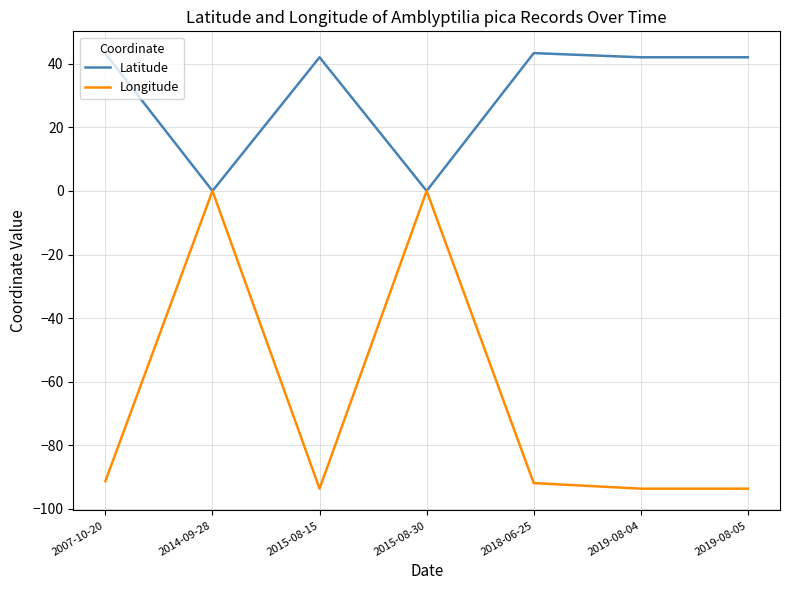

What position from the right is 2007-10-20?

7